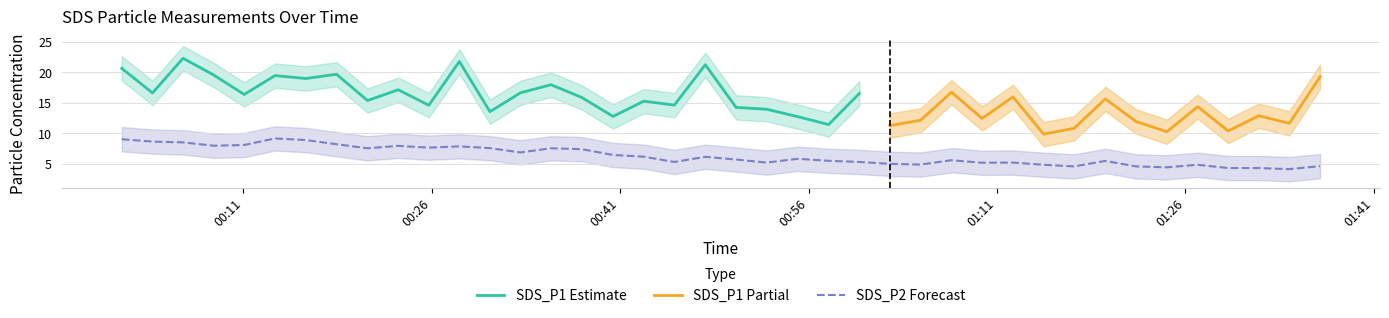

What is the difference between the highest and lowest values at 2021/05/01 01:19:38?

14.2